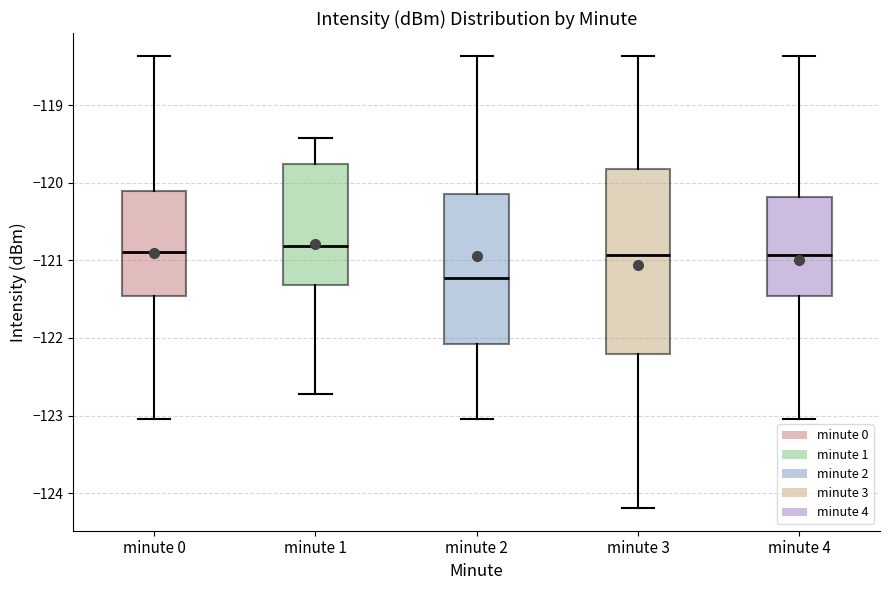

Reading left to right, transcribe this box plot: for each box, give where its median line is, the range the box spans, and where its two whiskers end, as read against the y-axis. The values are not printed on the chart, so give them approximately, as read against the axis.

minute 0: median -120.9, box -121.5 to -120.1, whiskers -123.0 to -118.4
minute 1: median -120.8, box -121.3 to -119.8, whiskers -122.7 to -119.4
minute 2: median -121.2, box -122.1 to -120.1, whiskers -123.0 to -118.4
minute 3: median -120.9, box -122.2 to -119.8, whiskers -124.2 to -118.4
minute 4: median -120.9, box -121.5 to -120.2, whiskers -123.0 to -118.4